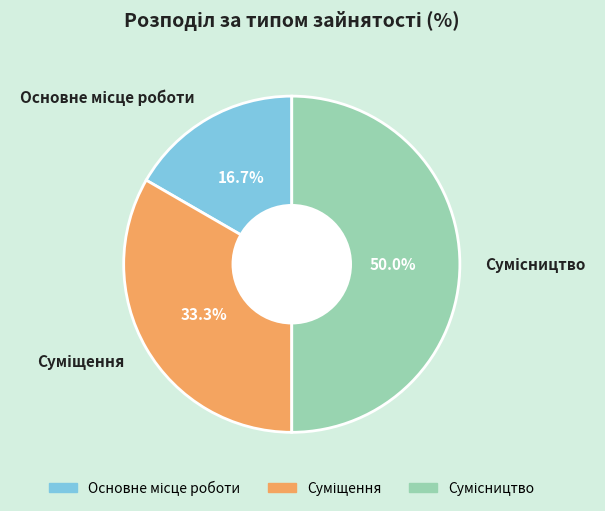

Count the number of slices in the pie.

3